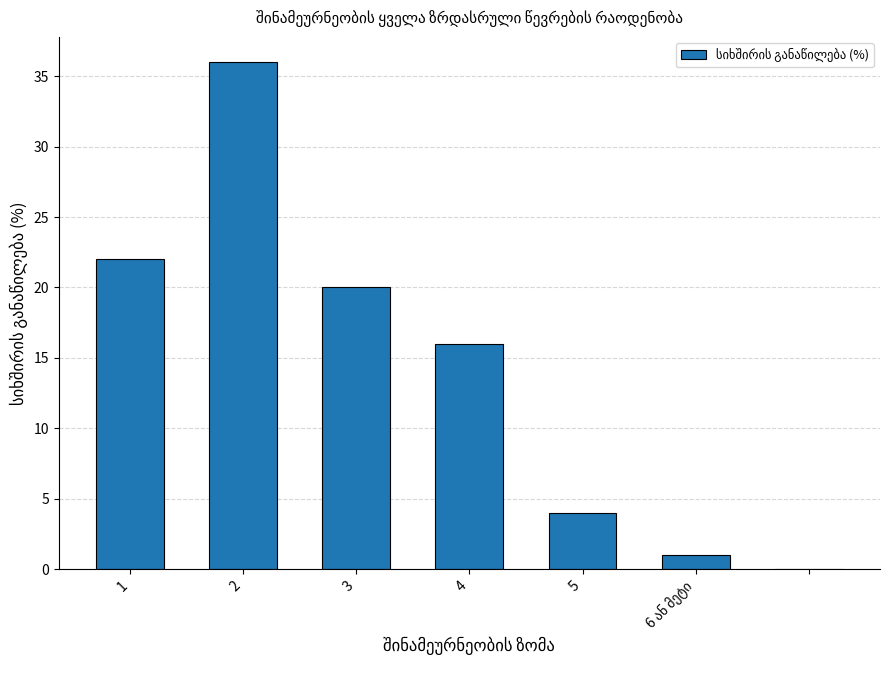

What is the greatest value displayed?

36